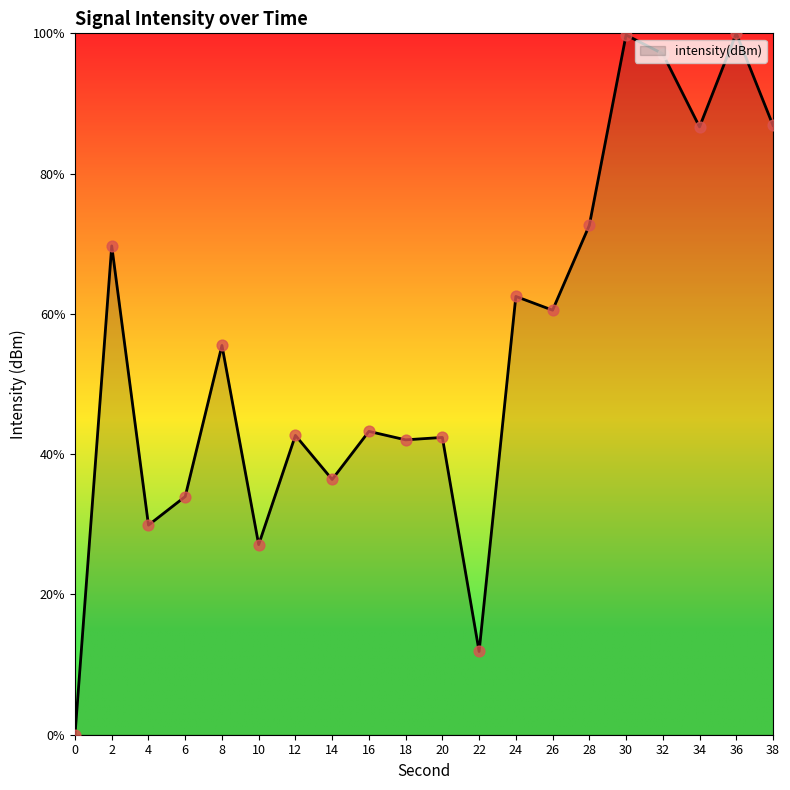

What is the change in value from 24 to 30?

+37.3